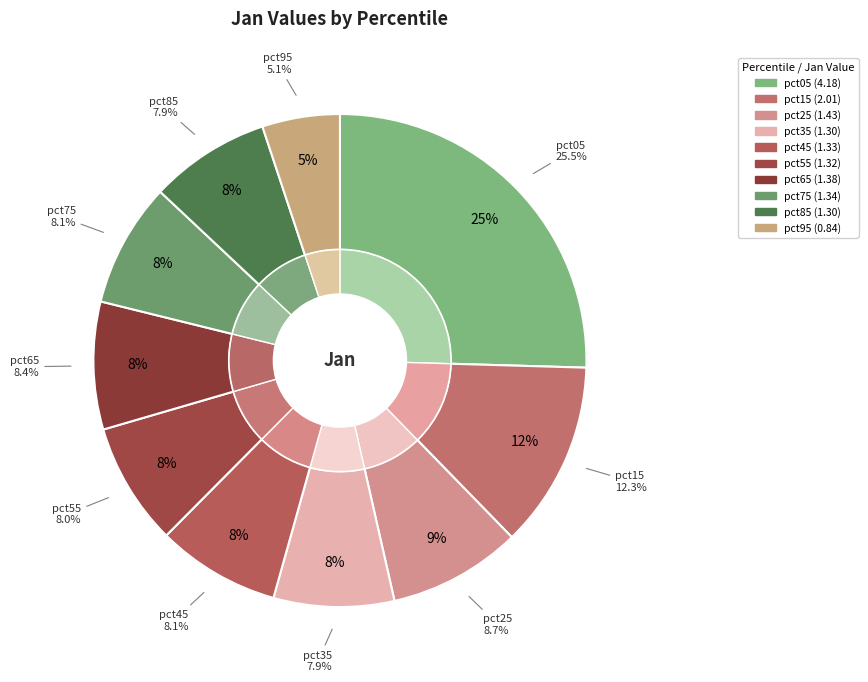

Is it true that pct15 is 22% of the pie?

False